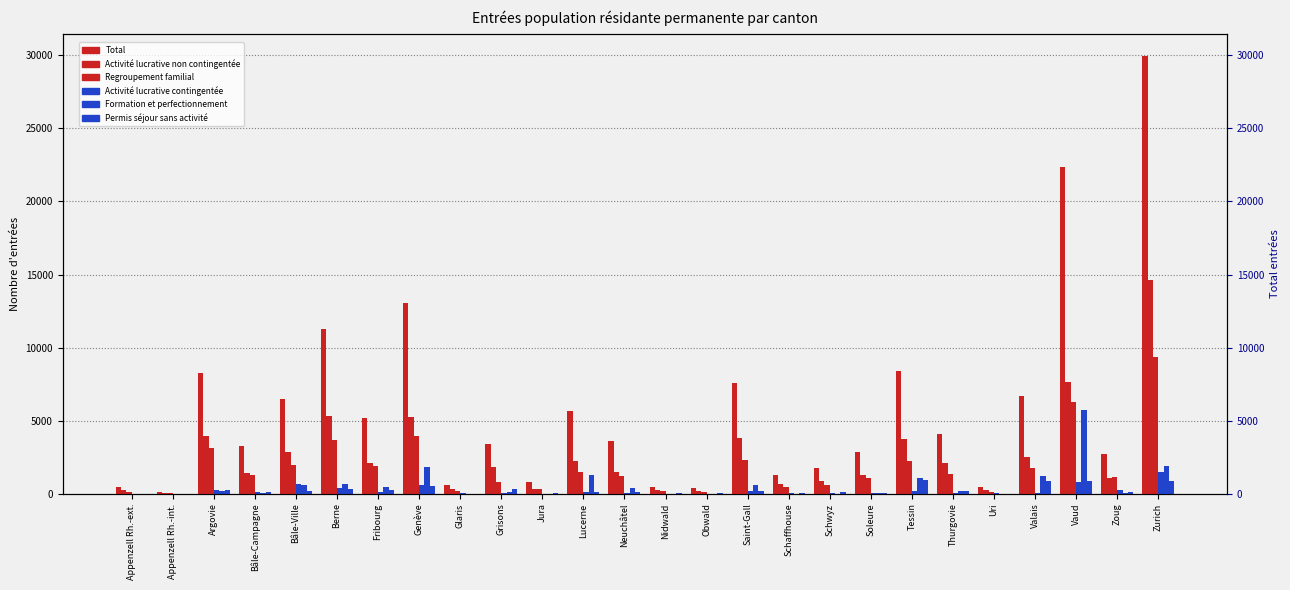

List the labels in order of Regroupement familial value, largest first.

Zurich, Vaud, Genève, Berne, Argovie, Saint-Gall, Tessin, Bâle-Ville, Fribourg, Valais, Lucerne, Thurgovie, Bâle-Campagne, Neuchâtel, Zoug, Soleure, Grisons, Schwyz, Schaffhouse, Jura, Glaris, Nidwald, Appenzell Rh.-ext., Obwald, Uri, Appenzell Rh.-int.